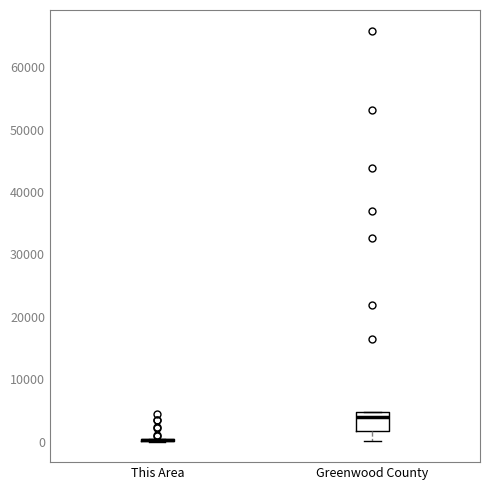

Reading left to right, read every box against the y-axis: the position of its median line, the range the box covers, and the ends of its whiskers. The values are not printed on the chart, so give them approximately, as read against the axis.

This Area: box collapsed to a line at 0, whiskers 0 to 0
Greenwood County: median 4000, box 2000 to 5000, whiskers 0 to 5000